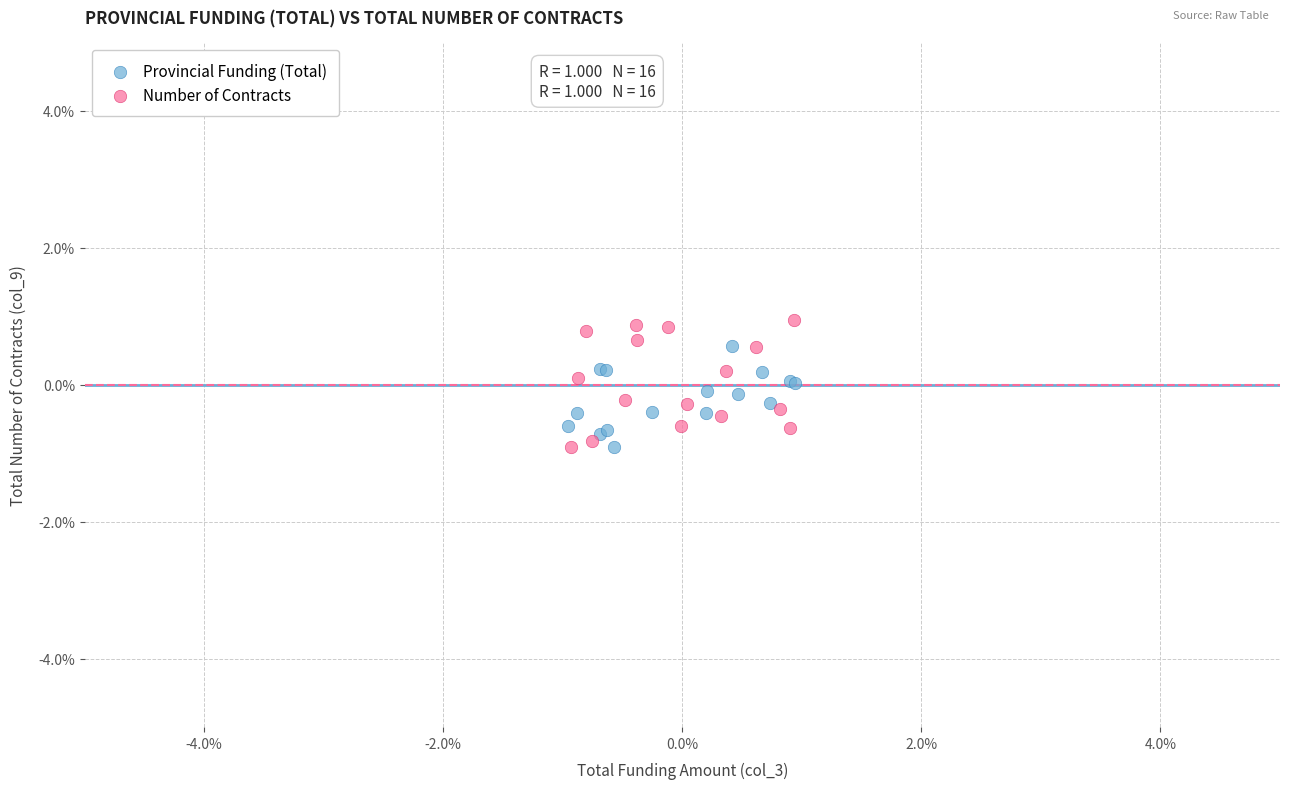

What are all the series names shown in the legend?

Provincial Funding (Total), Number of Contracts